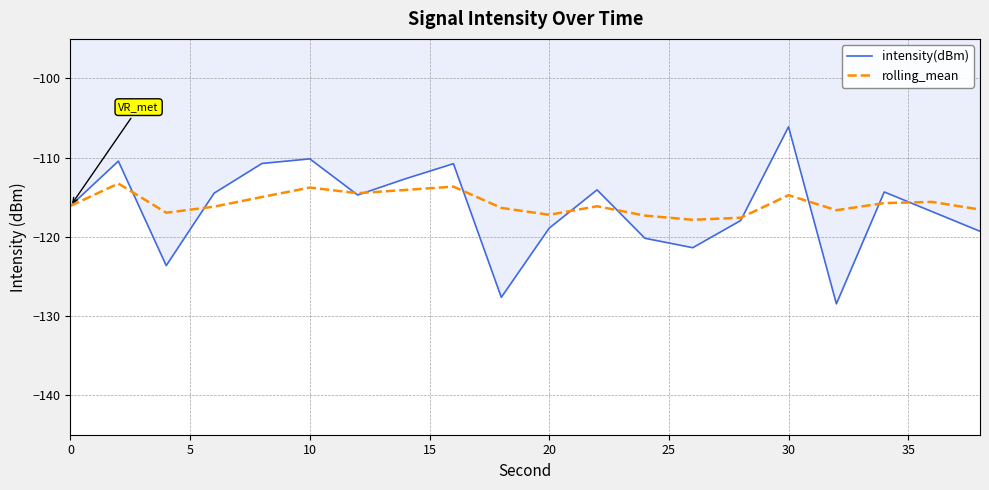

List the series in order of their peak value, highest first.

intensity(dBm), rolling_mean